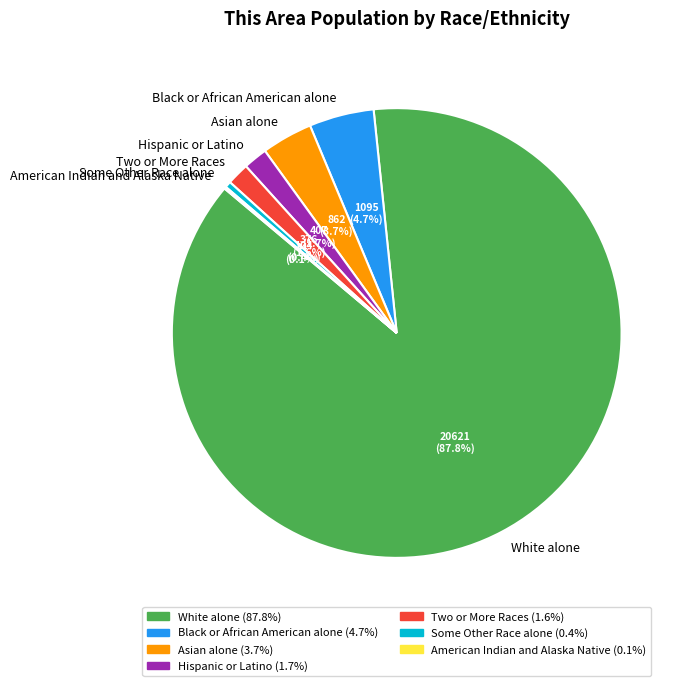

Between Two or More Races and Asian alone, which is larger?

Asian alone